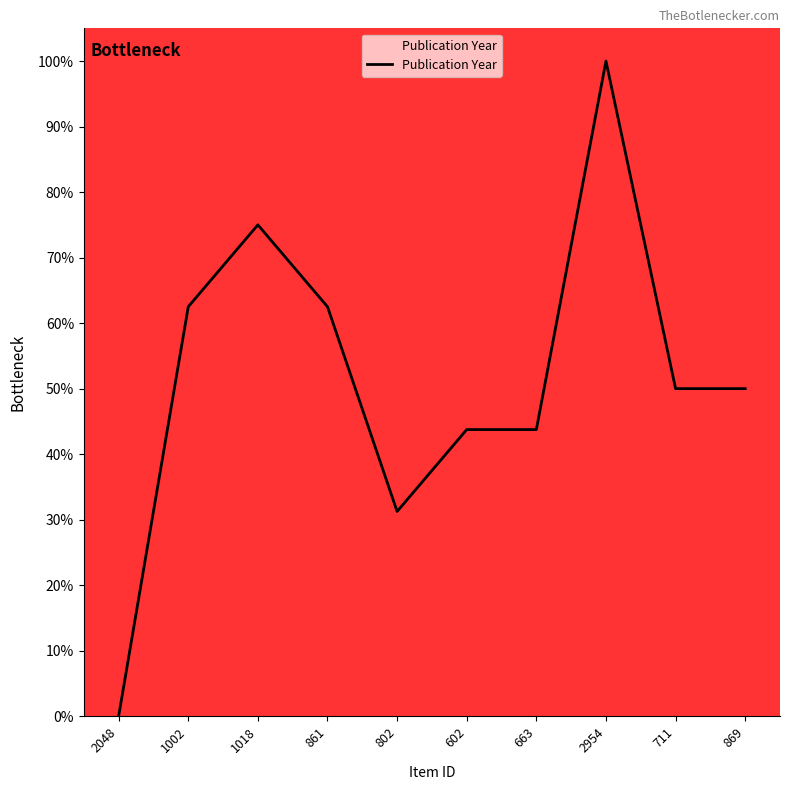

What is the average value?

51.9